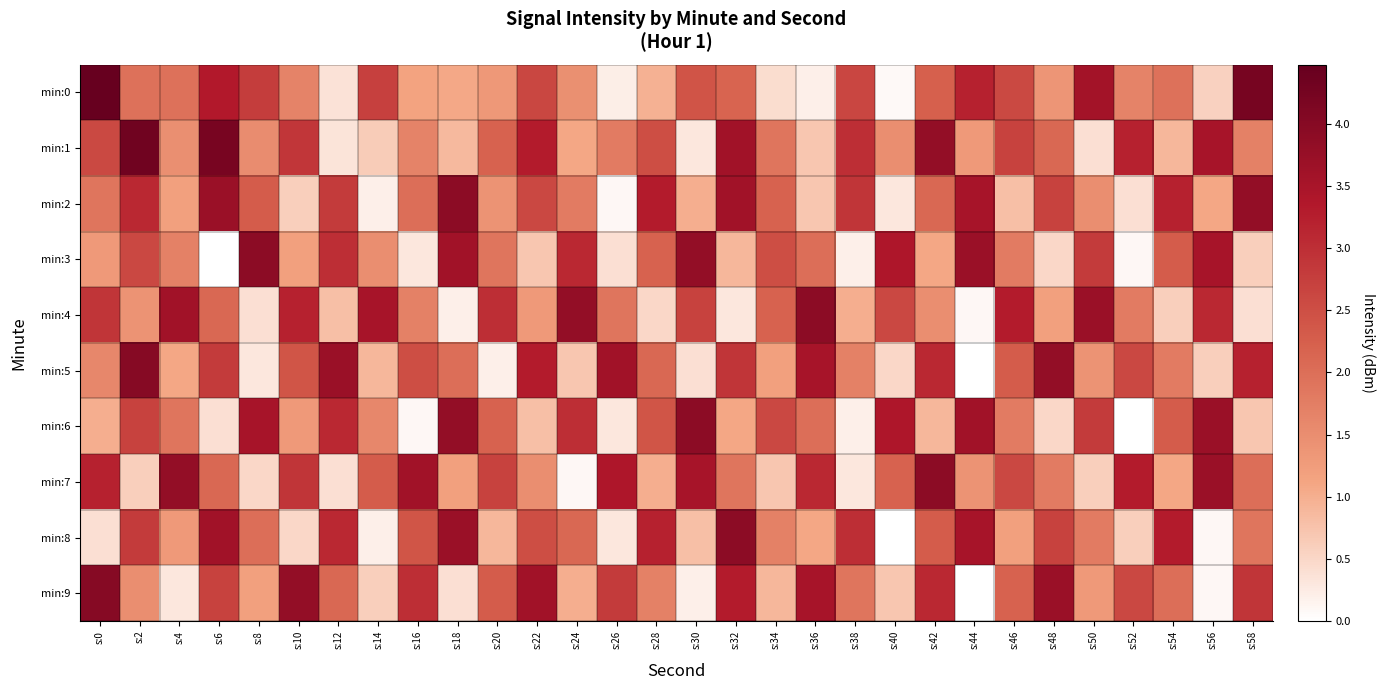

Count the number of data series in this chart.

10